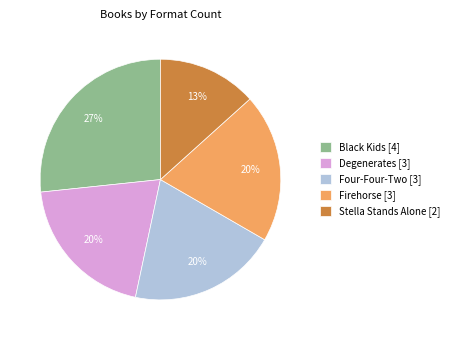

To the nearest percent, what is the combined percentage of Firehorse [3] and Stella Stands Alone [2]?

33%